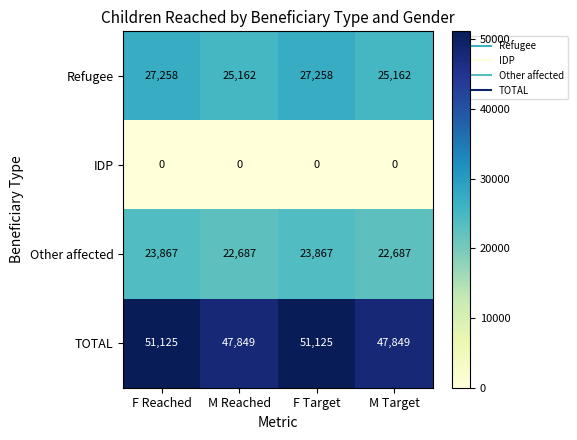

What is the difference between the Other affected values at M Target and F Reached?

1180